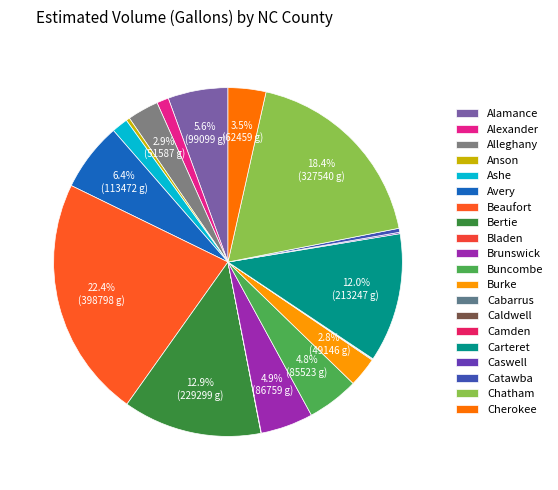

Count the number of slices in the pie.

20